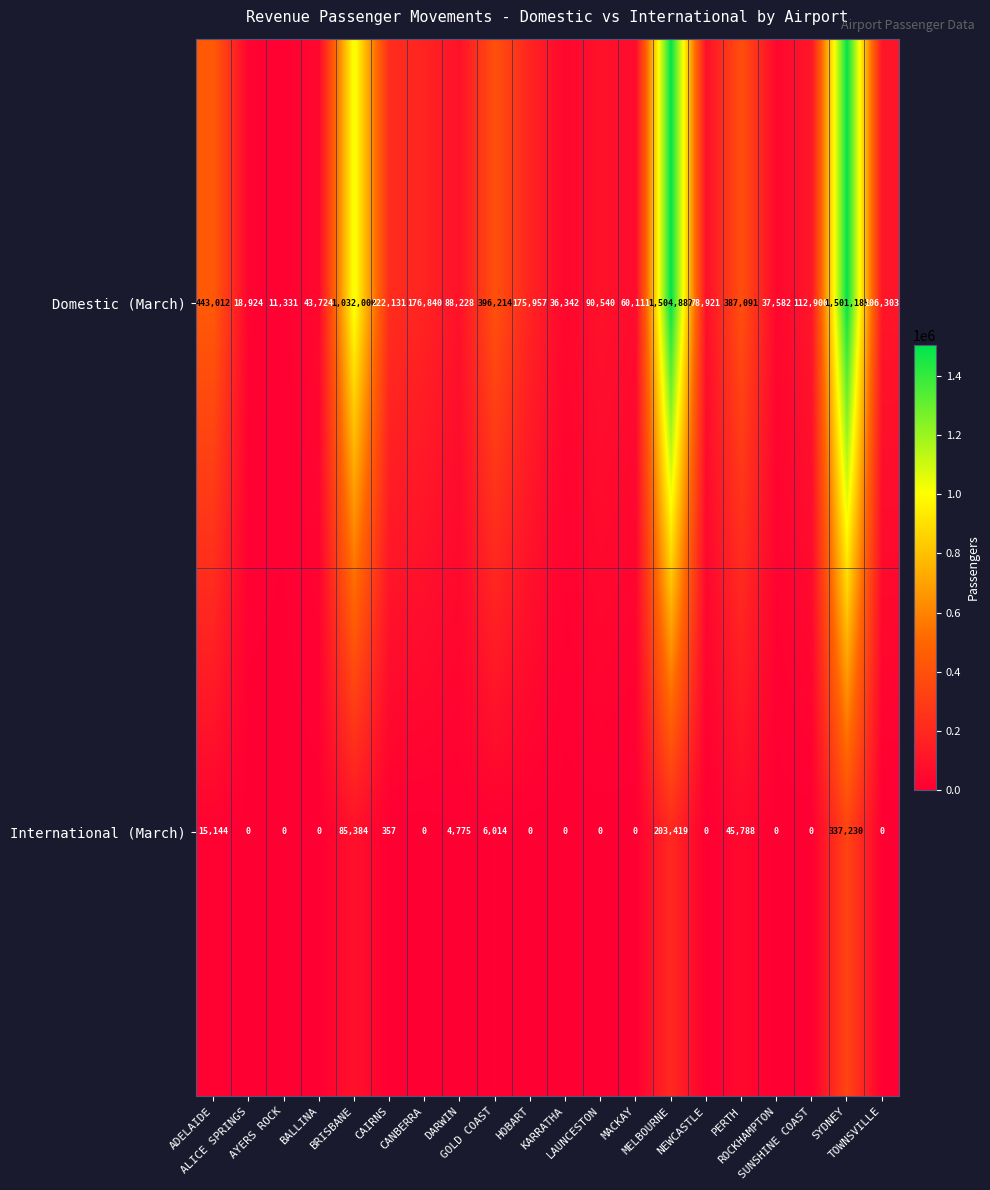

At which category is the sum across all series the highest?

SYDNEY